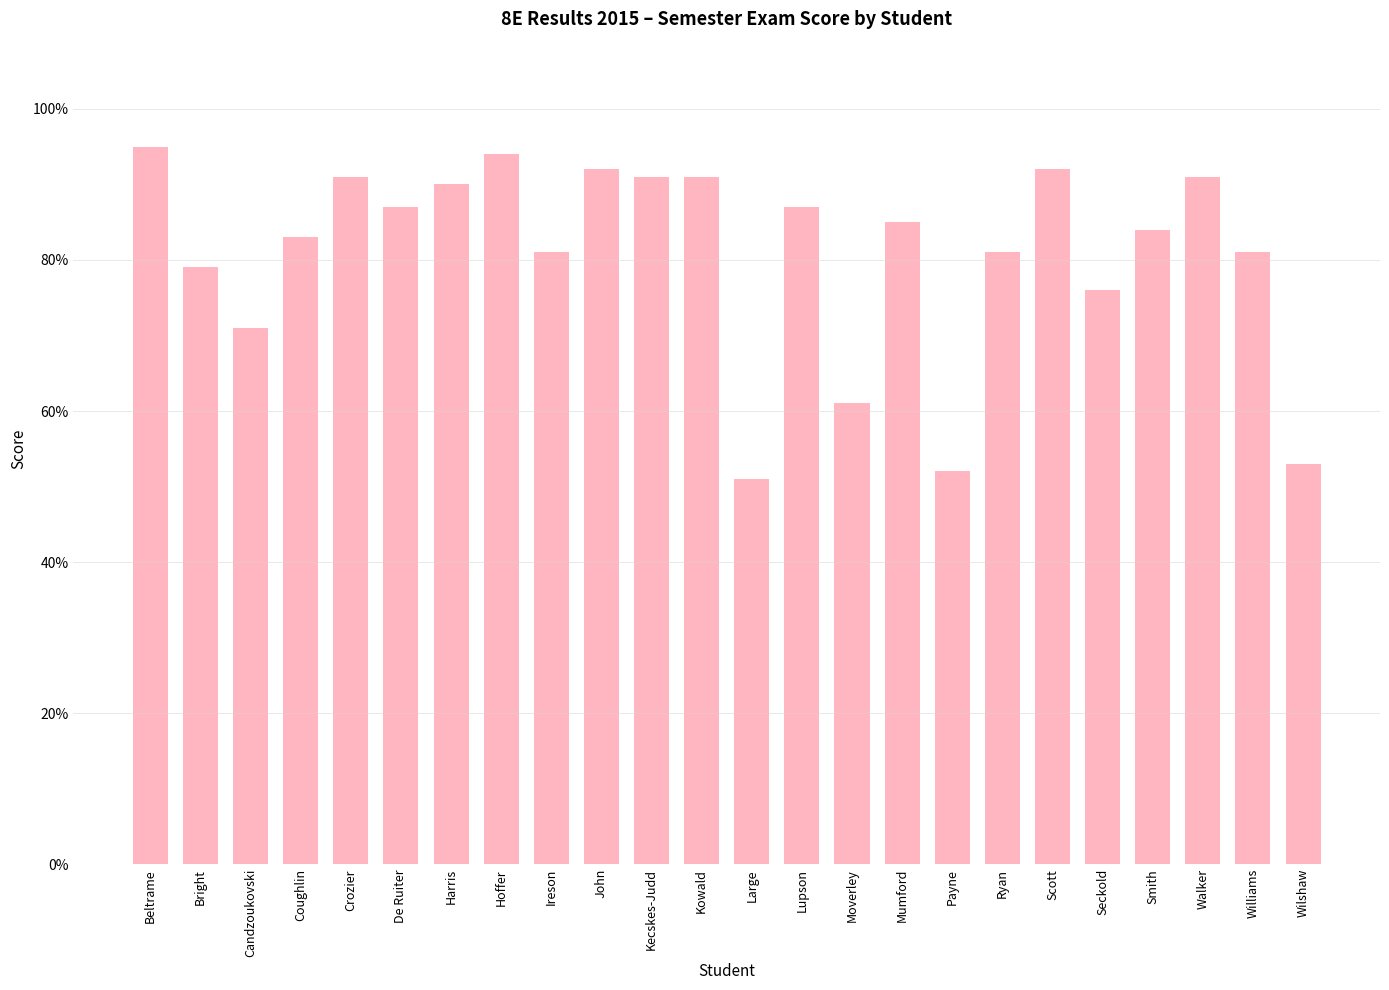

Which category has the highest value across all series?

Beltrame